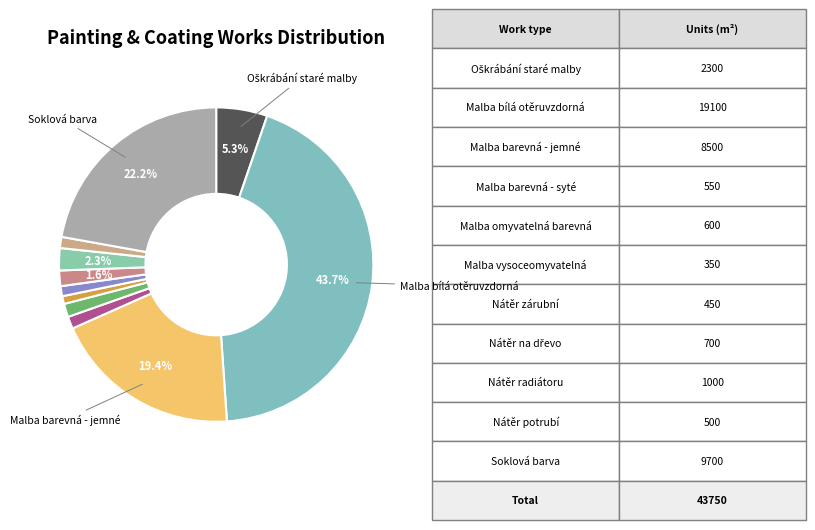

How many segments does this pie chart have?

11